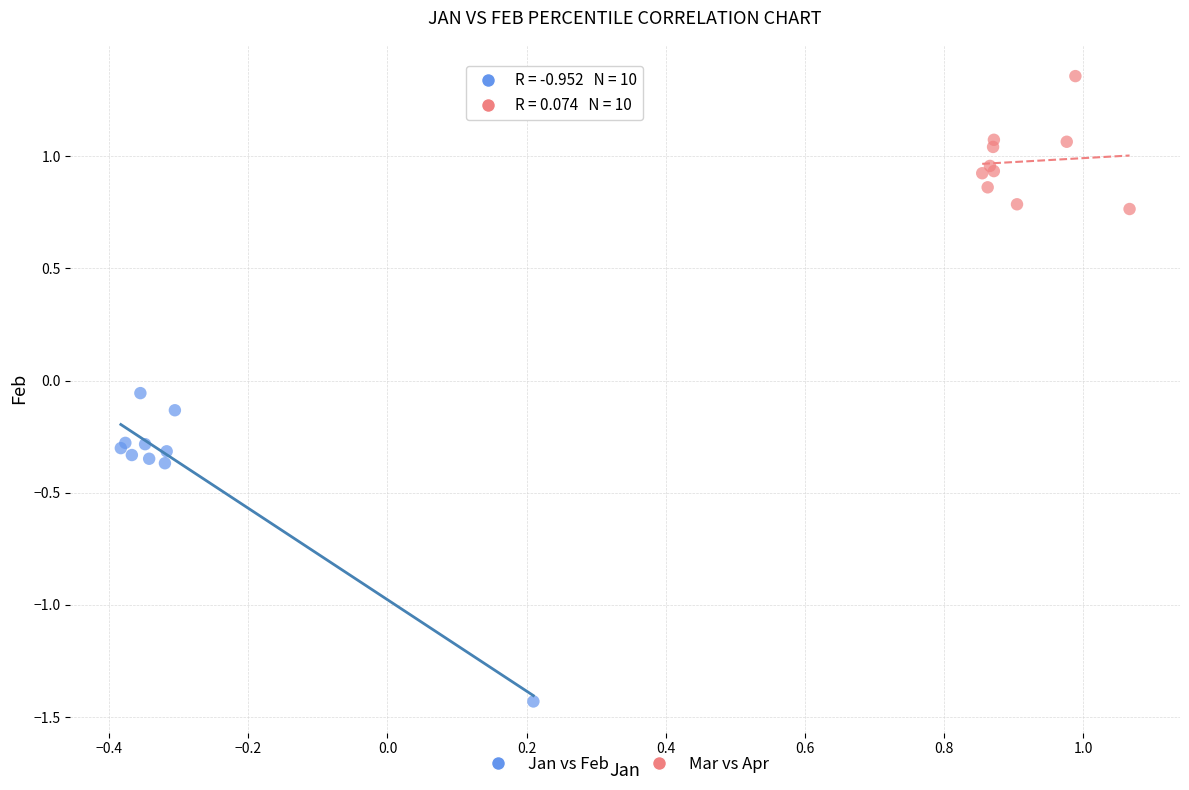

Which series contains the lowest Y value?

Jan vs Feb